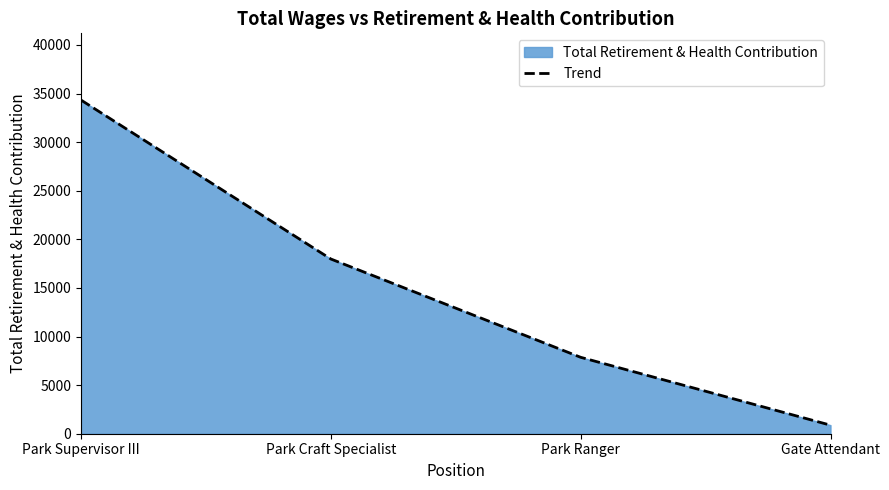

What is the difference between the maximum and minimum values?

33446